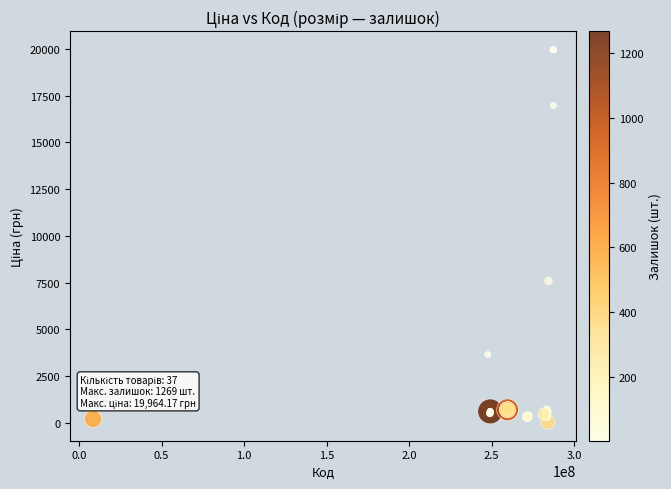

What Y value in the scatter plot is closest to 9998?

7596.5